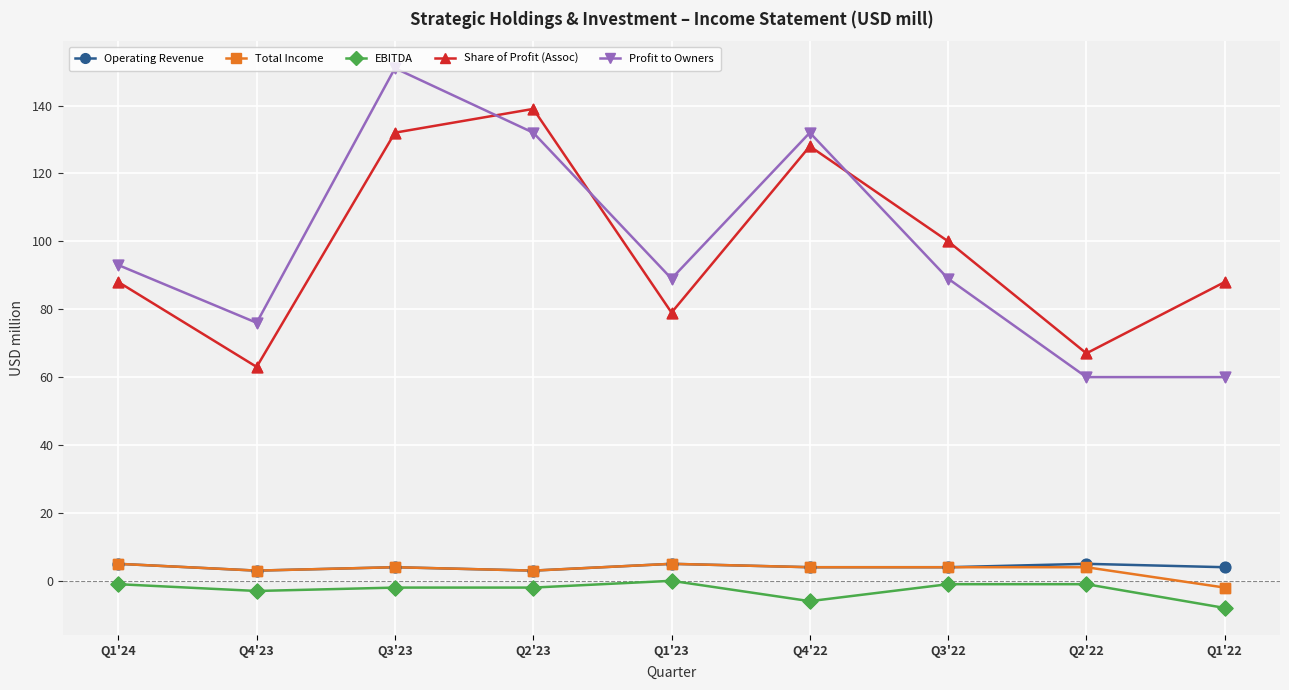

What are all the series names shown in the legend?

Operating Revenue, Total Income, EBITDA, Share of Profit (Assoc), Profit to Owners